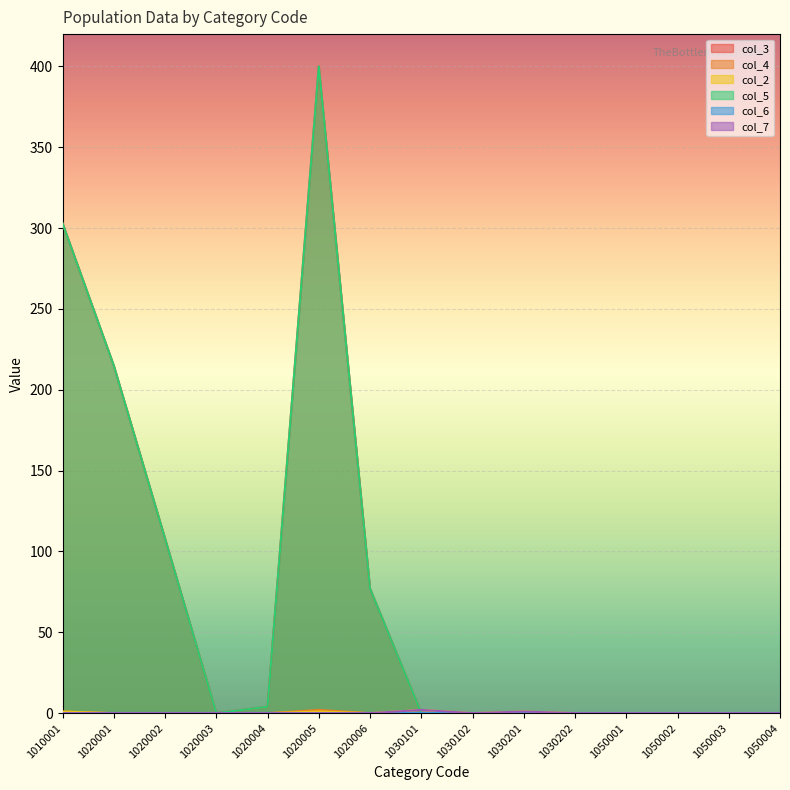

True or false: col_3 and col_5 cross at least once.

False